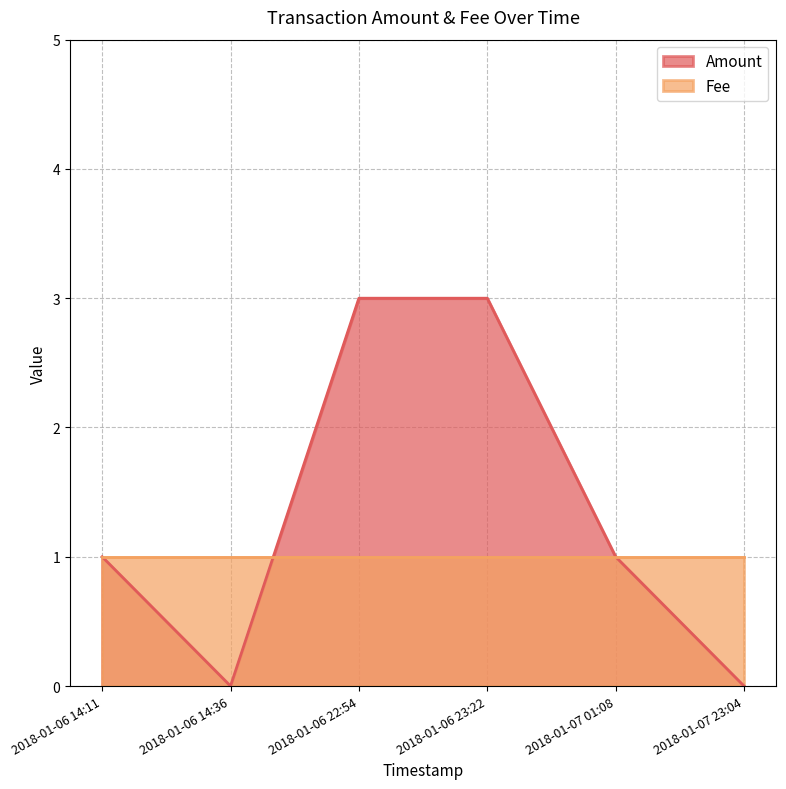

Between 2018-01-06 23:22 and 2018-01-06 22:54, which is larger?

2018-01-06 23:22